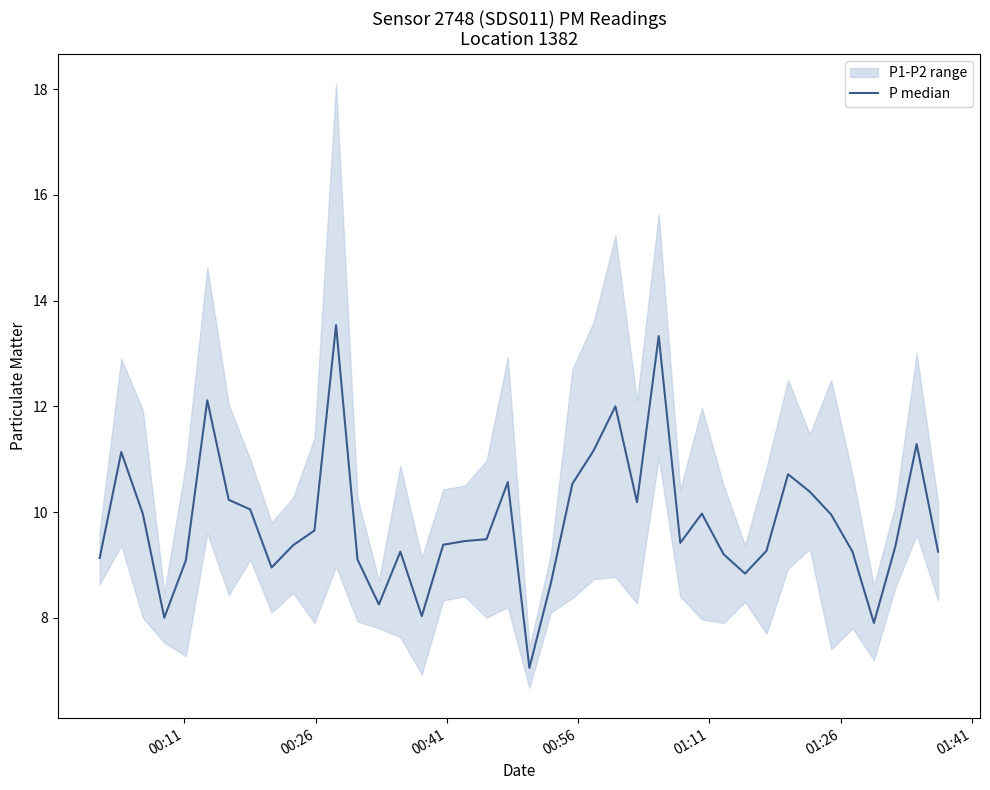

The value at 10 is 3.9. True or false?

False